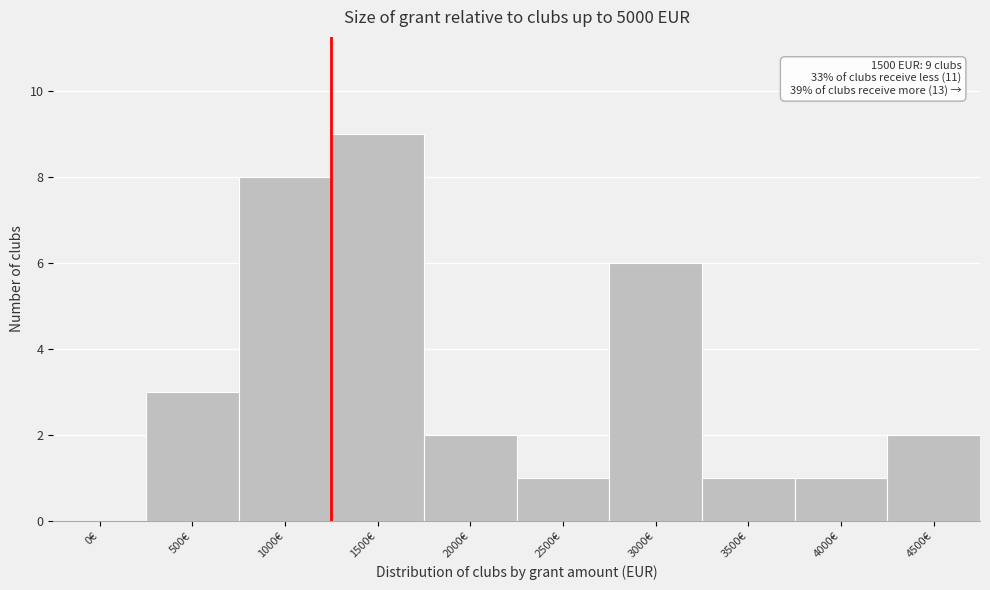

Reading right to left, what are all the values shown in this chart?

4500€=2	4000€=1	3500€=1	3000€=6	2500€=1	2000€=2	1500€=9	1000€=8	500€=3	0€=0